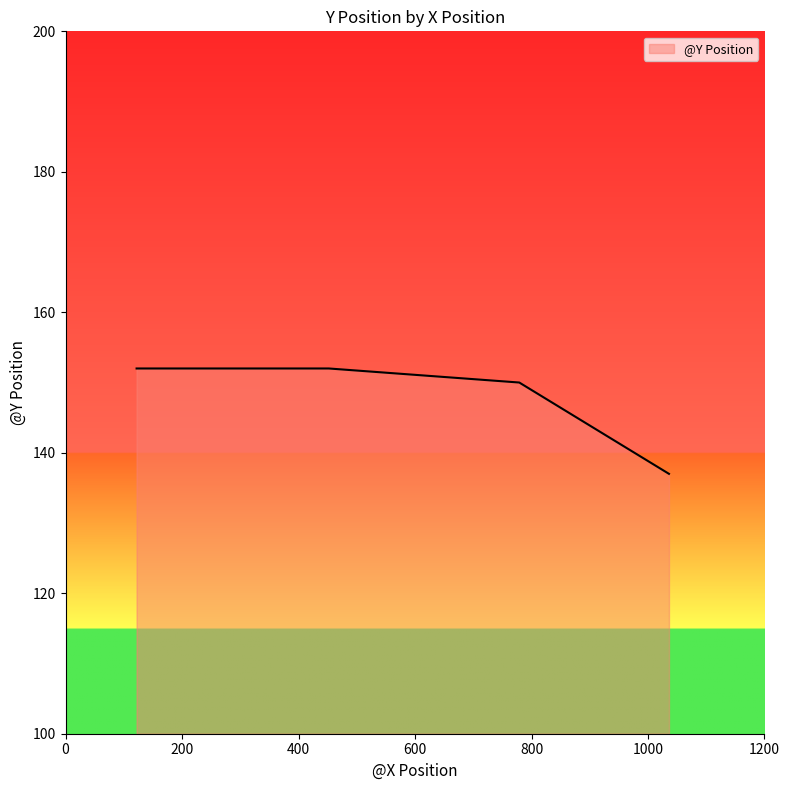

What is the minimum value shown in the chart?

137